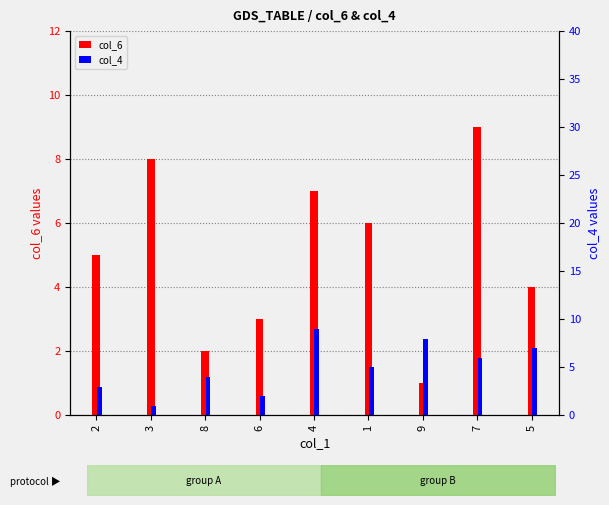

What is the difference between the col_6 values at 3 and 4?

1